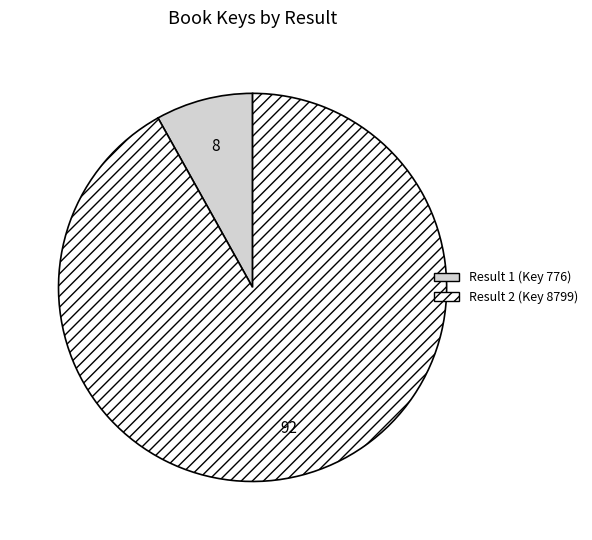

Between Result 1 (Key 776) and Result 2 (Key 8799), which is larger?

Result 2 (Key 8799)